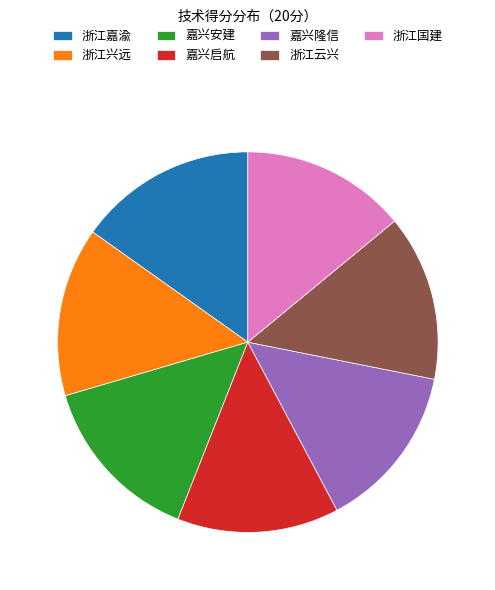

Approximately how many times larger is the value at 浙江嘉渝 compared to 嘉兴启航?

1.1